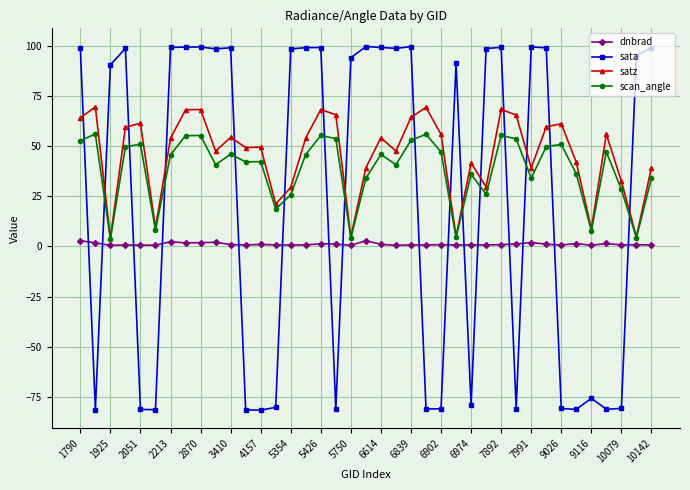

Does the chart display data point markers on the line(s)?

Yes